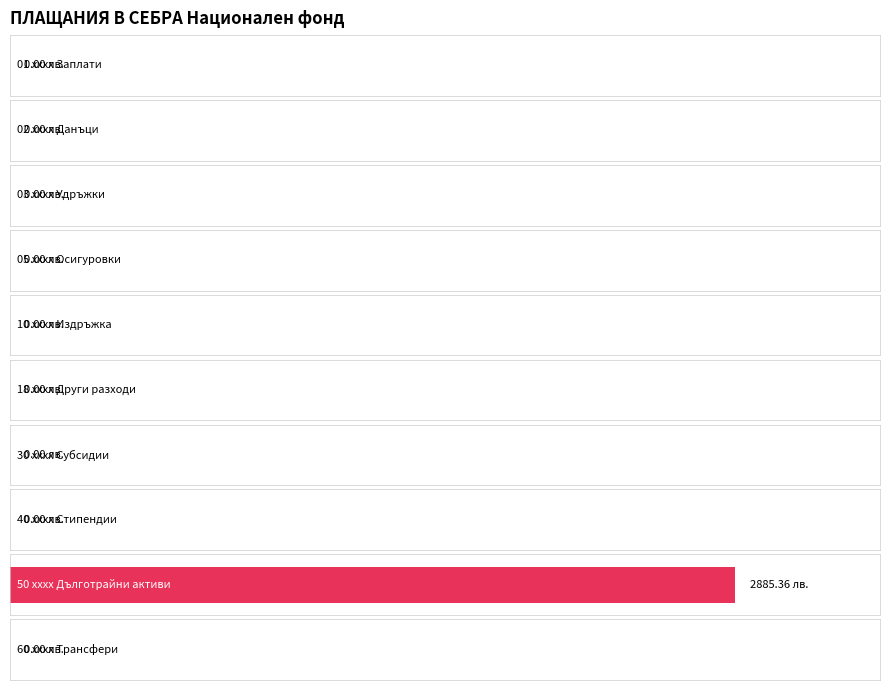

True or false: the data shows -1034.9 at 01 xxxx.

False